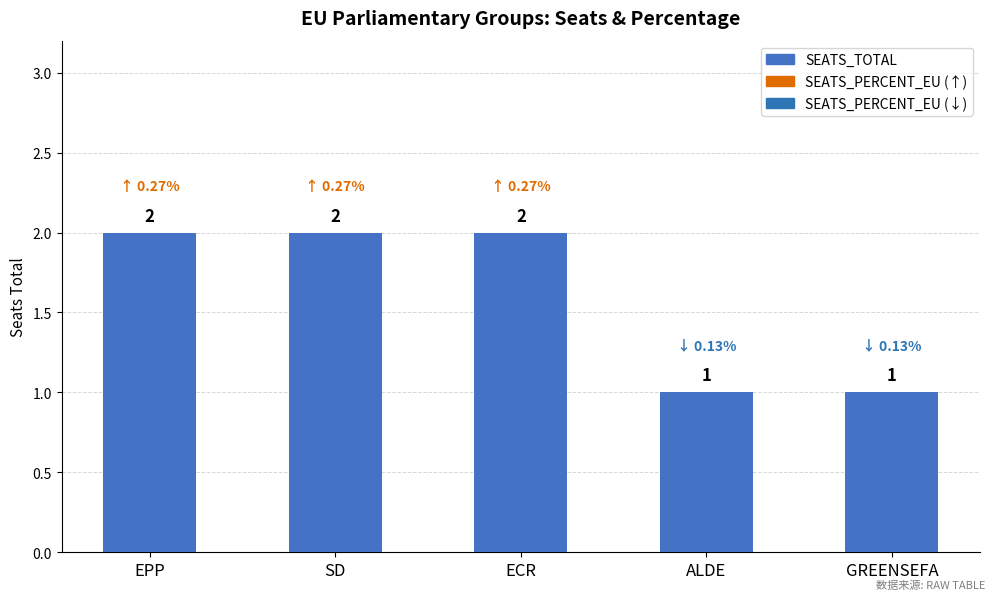

What is the average value?

2